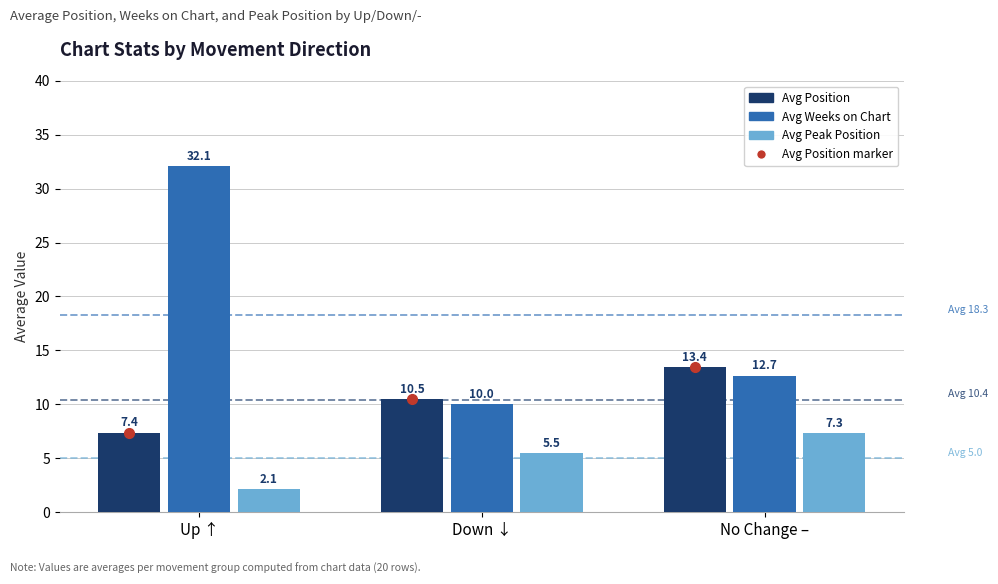

Reading right to left, extract all data points from this chart.

Avg Position: No Change –=13.4	Down ↓=10.5	Up ↑=7.4
Avg Weeks on Chart: No Change –=12.7	Down ↓=10.0	Up ↑=32.1
Avg Peak Position: No Change –=7.3	Down ↓=5.5	Up ↑=2.1